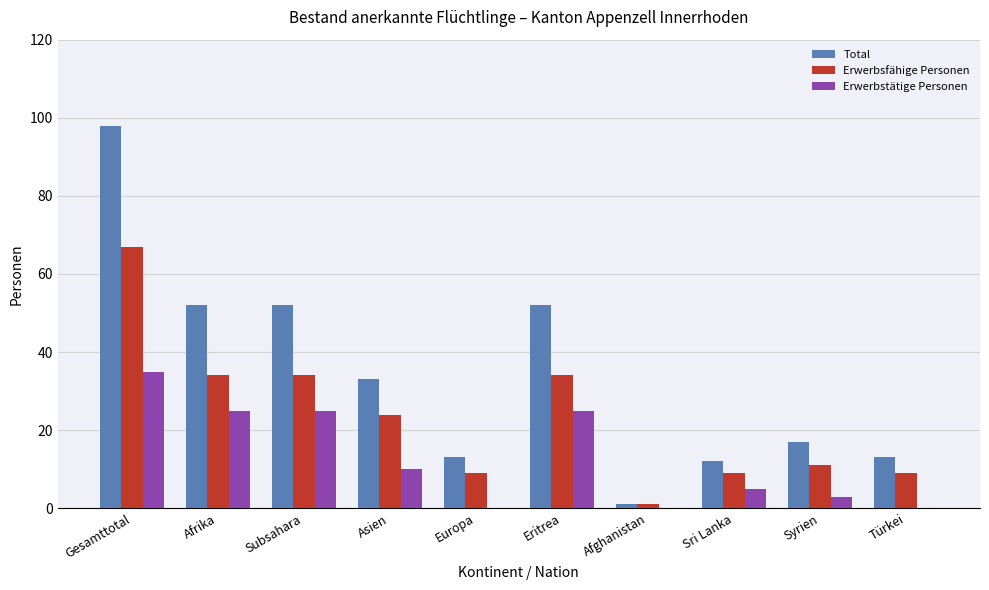

What is the maximum value for Erwerbsfähige Personen?

67